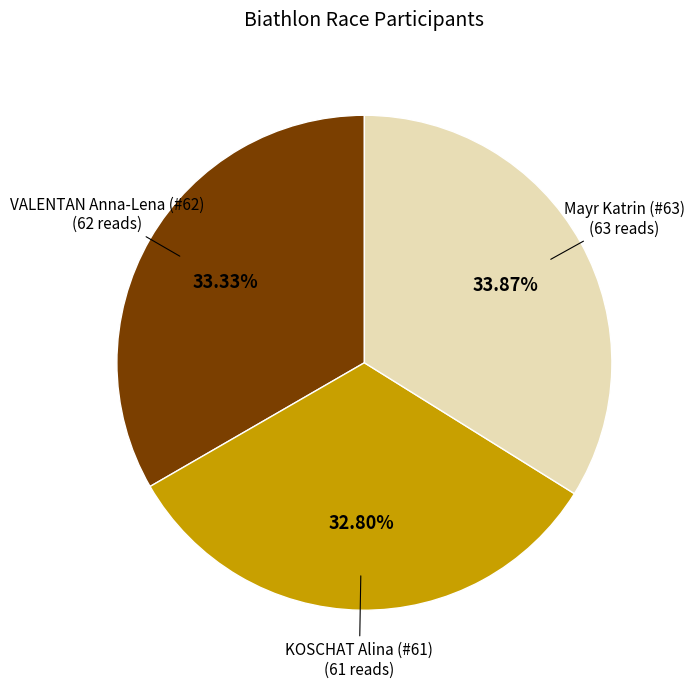

How much of the chart is everything except KOSCHAT Alina (#61)?

67.2%